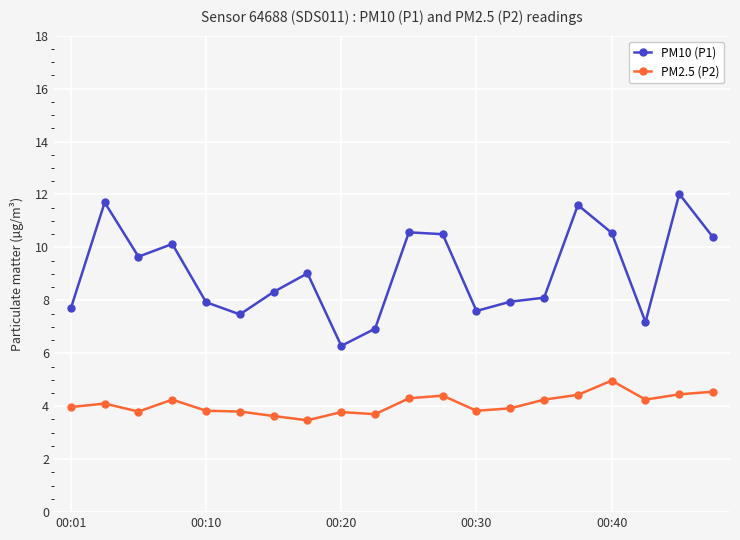

Rank the series by their maximum value, from lowest to highest.

PM2.5 (P2), PM10 (P1)